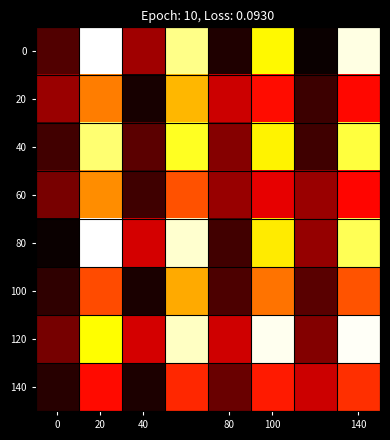

Reading left to right, transcribe all the data shown in this chart.

0: 6.5	60.0	13.6	53.0	2.1	44.1	0.2	58.3
20: 13.0	33.2	1.4	38.4	17.6	23.2	4.6	22.7
40: 5.1	51.5	7.6	46.8	11.2	43.8	4.8	48.3
60: 10.1	34.7	5.0	29.3	12.8	19.9	13.2	22.4
80: 0.3	60.0	18.3	57.2	5.1	43.0	12.7	49.8
100: 3.4	28.9	1.7	37.2	6.2	32.3	7.2	29.4
120: 9.9	44.7	18.4	56.5	17.8	58.9	11.0	59.4
140: 2.8	22.9	1.9	25.5	8.8	24.4	17.6	26.1